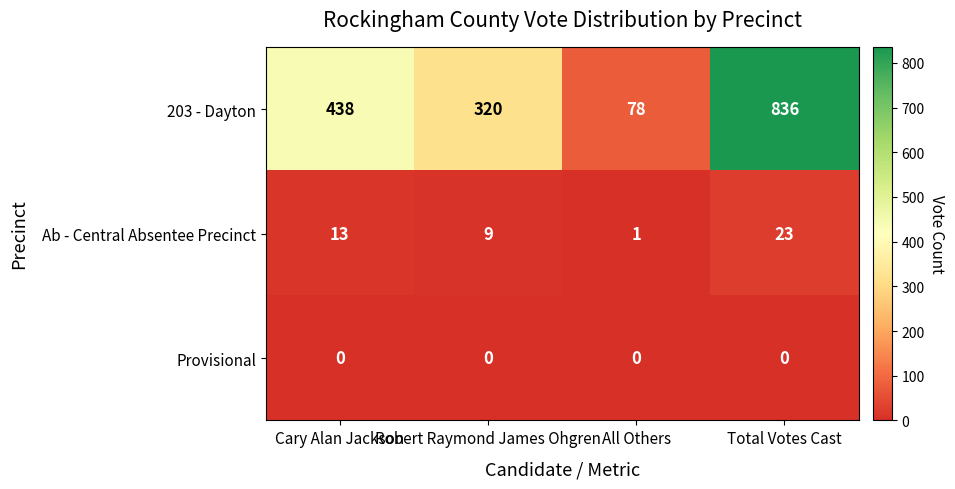

Read the Ab - Central Absentee Precinct value at Total Votes Cast.

23